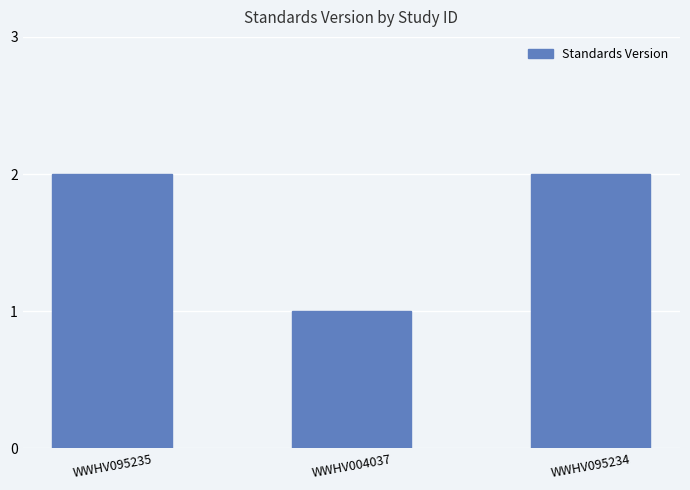

Reading left to right, list all the values displayed in this chart.

2	1	2